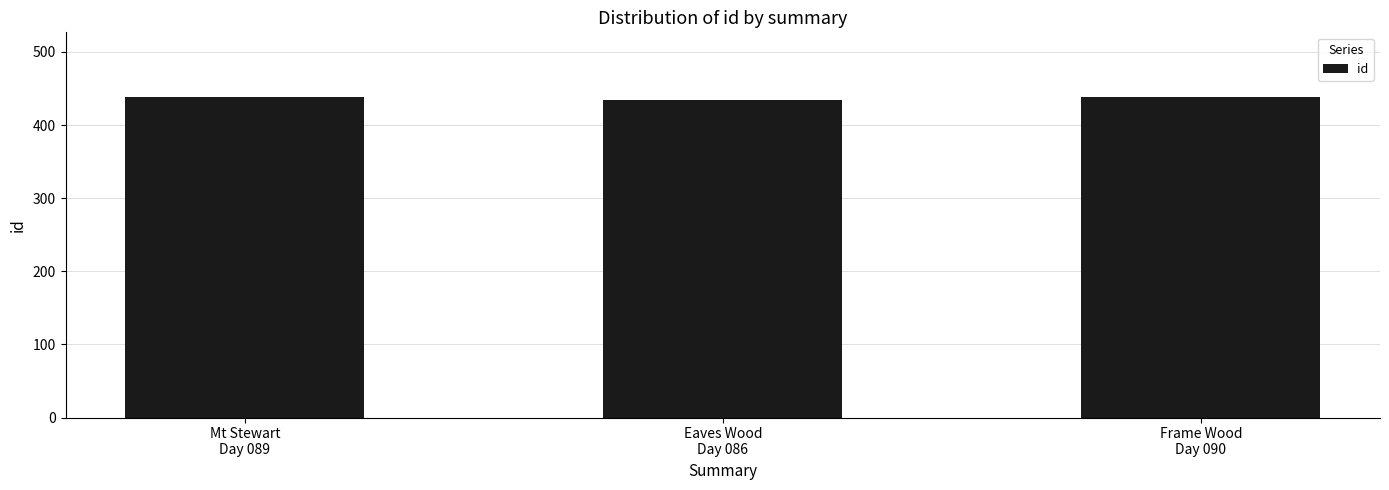

What is the value of the 3rd bar from the left?

439